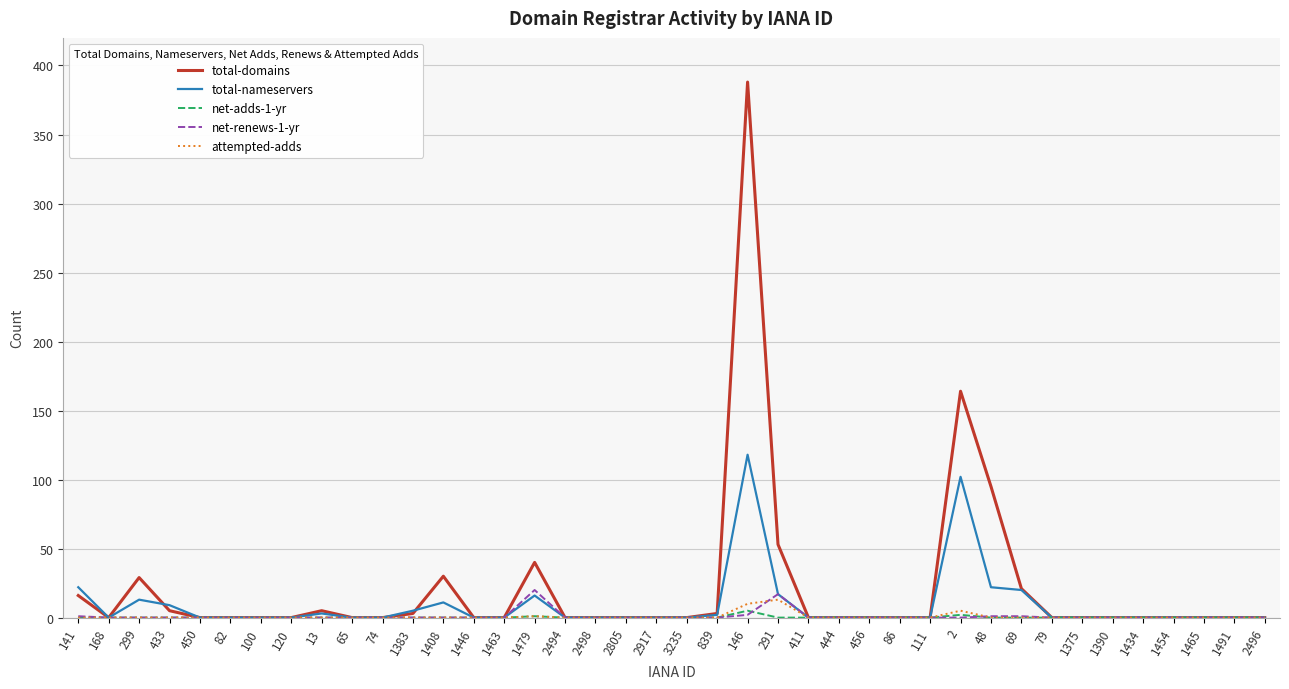

Which series has the widest spread of values?

total-domains